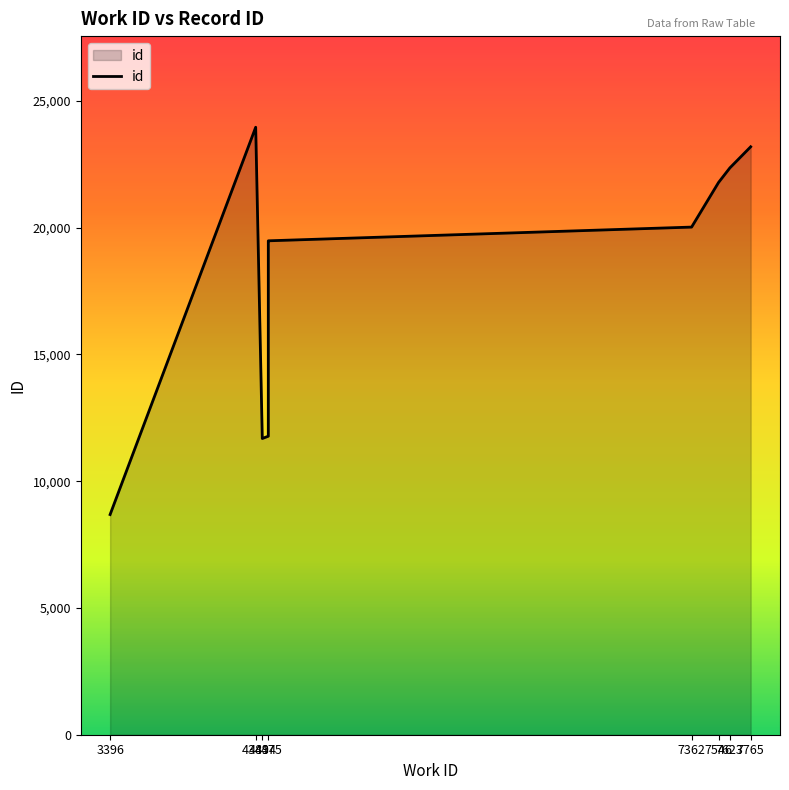

Which category has the highest value across all series?

4389